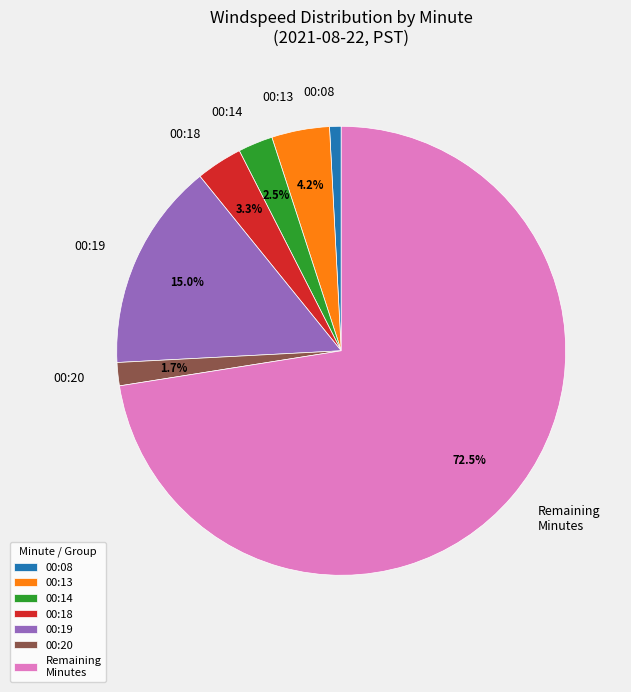

Between 00:19 and 00:13, which is larger?

00:19